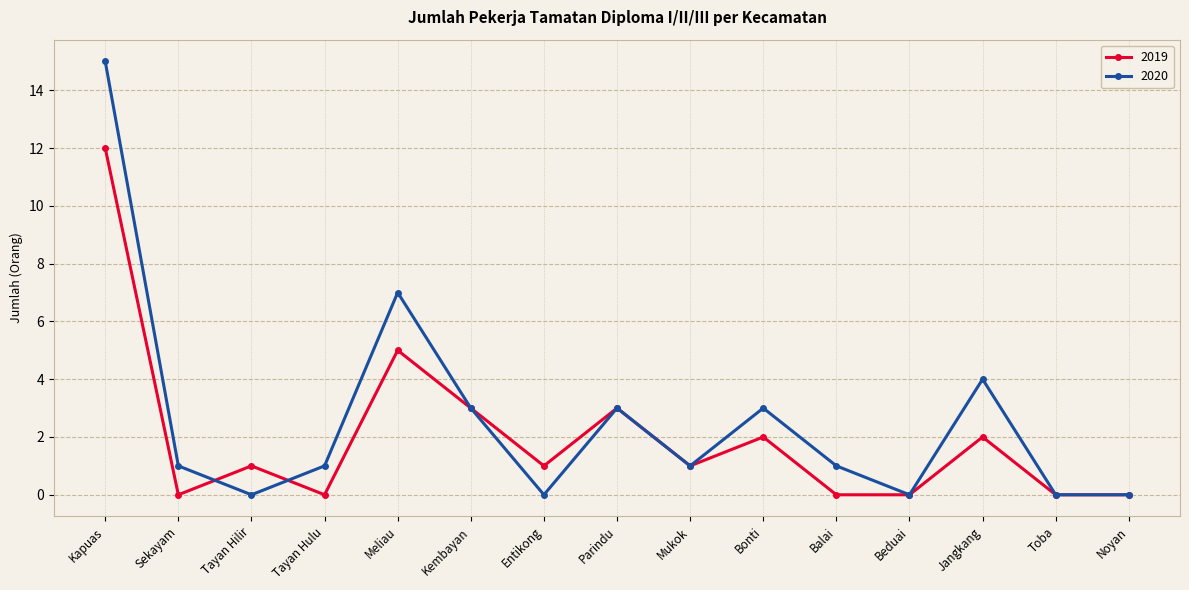

At which label is 2019 closest to 6?

Meliau